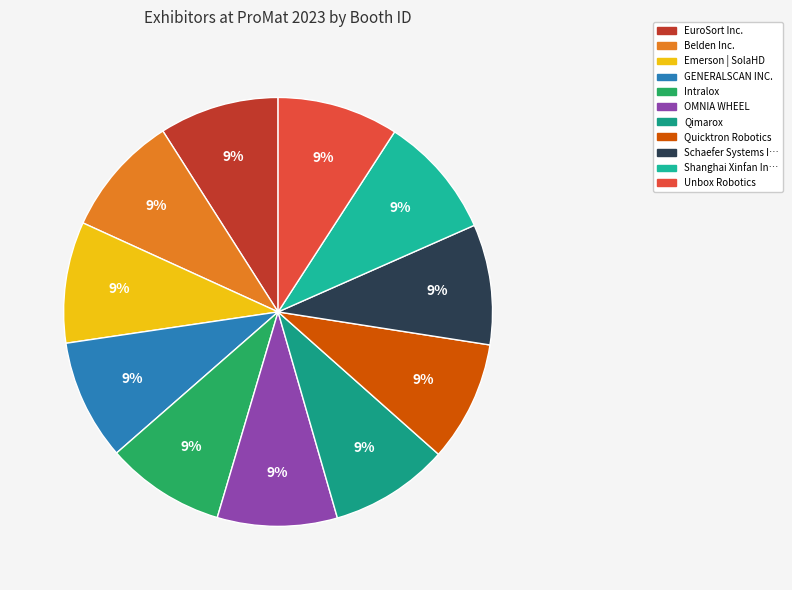

Which category has the smallest portion of the pie?

Qimarox